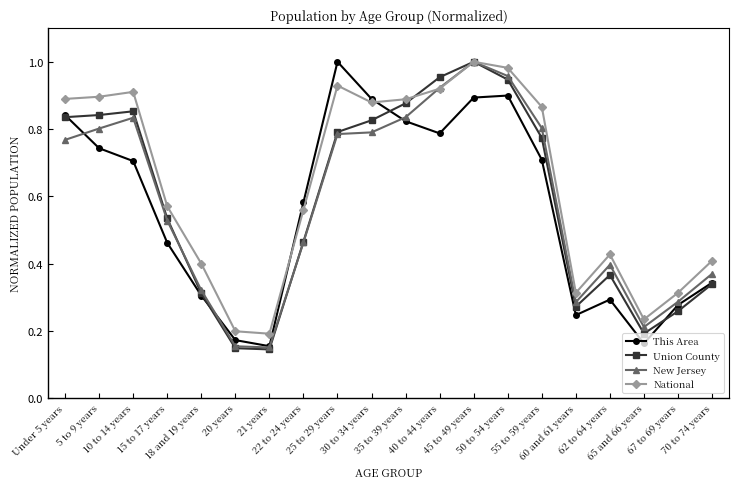

Which series has the largest range (max minus min)?

Union County